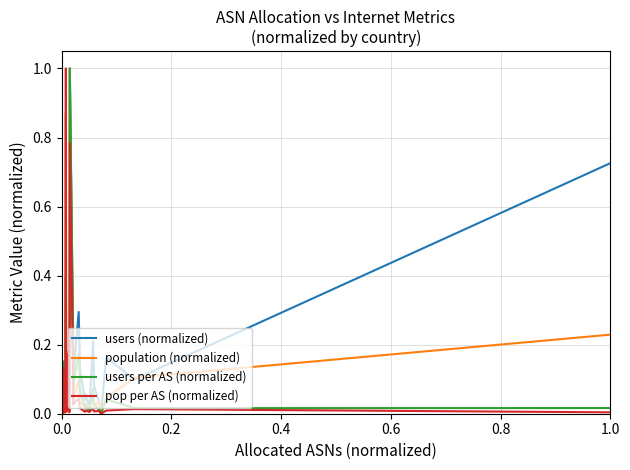

What is the difference between the second highest and minimum values in the pop per AS (normalized) series?

0.8